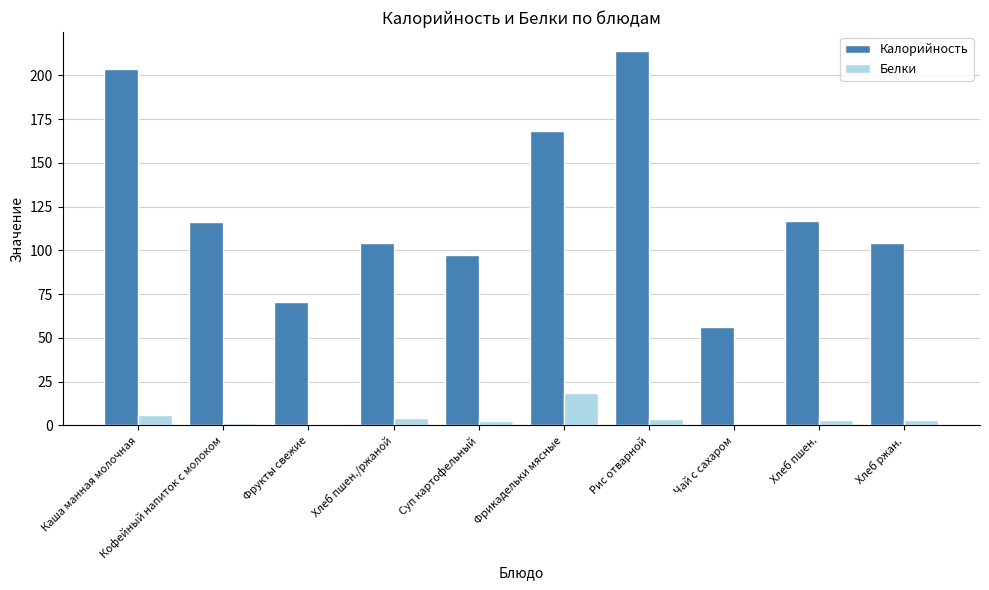

Where does the Калорийность series first go above 116?

Каша манная молочная